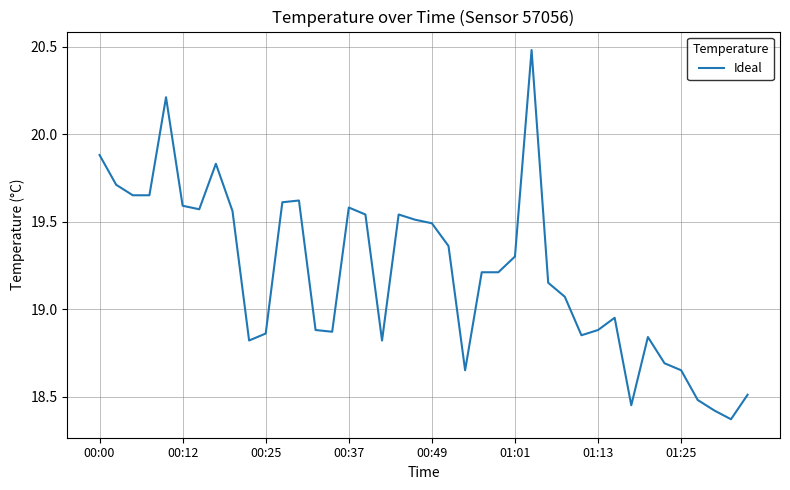

What is the maximum value shown in the chart?

20.5